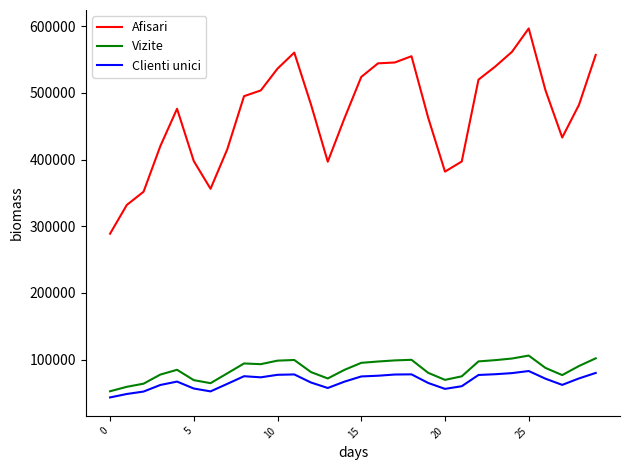

Which series has the largest total across all categories?

Afisari